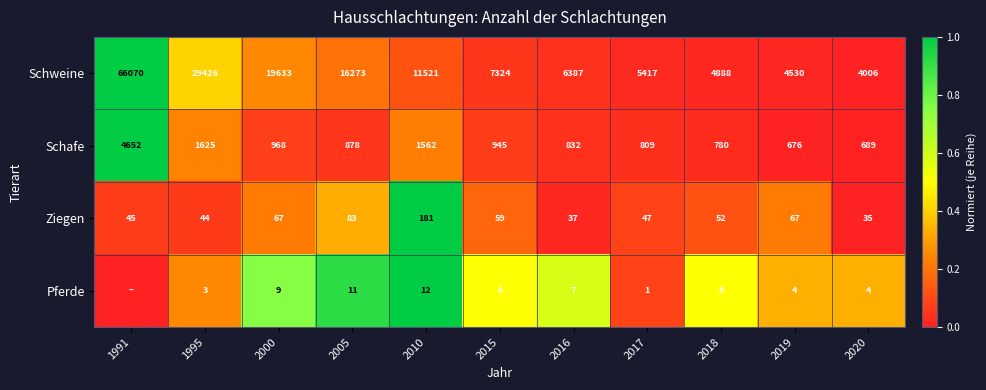

Rank the series at 2020 from lowest to highest value.

Pferde, Ziegen, Schafe, Schweine